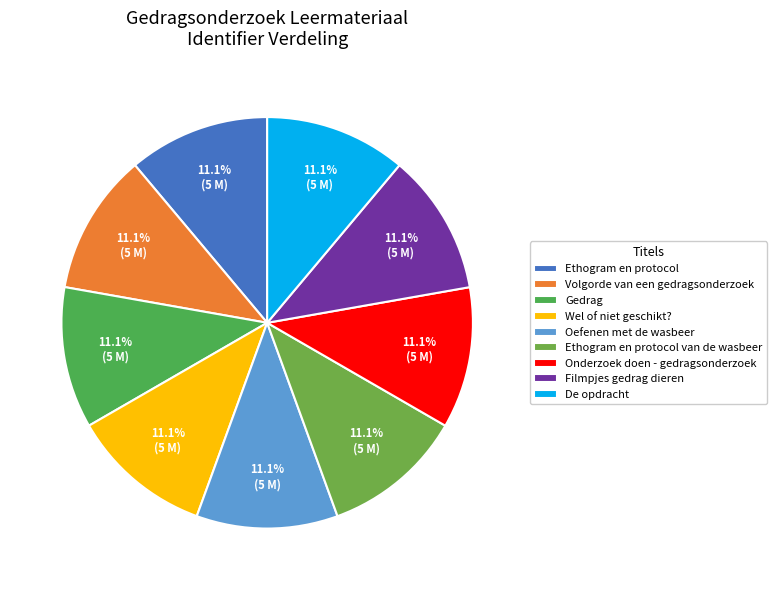

The Ethogram en protocol slice represents 11% of the pie. True or false?

True